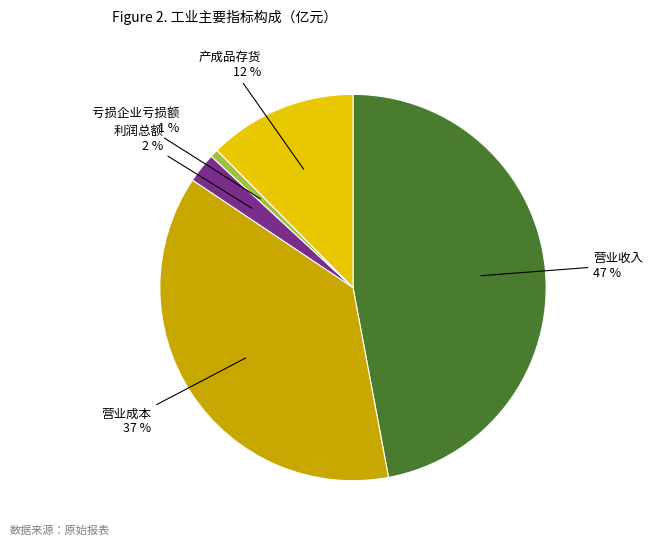

To the nearest percent, what is the average slice percentage?

20%